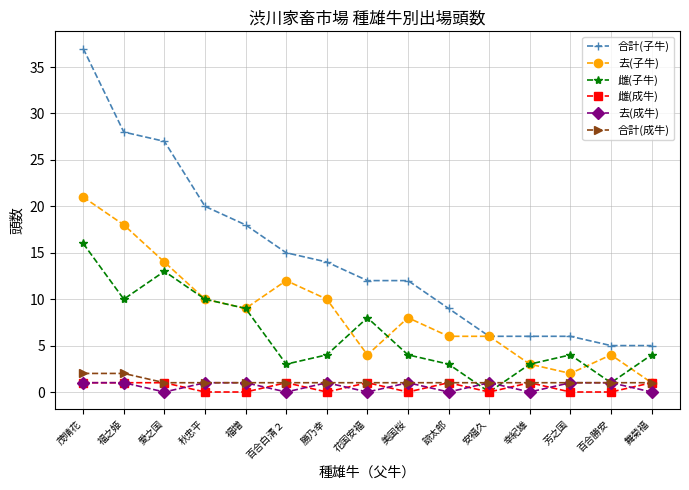

How many lines are shown in the chart?

6